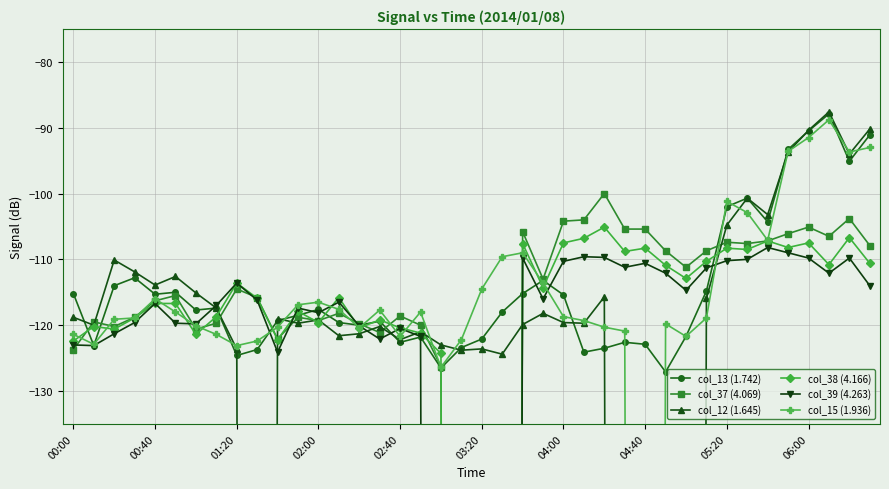

How many interior local peaks does the col_15 (1.936) series have?

8